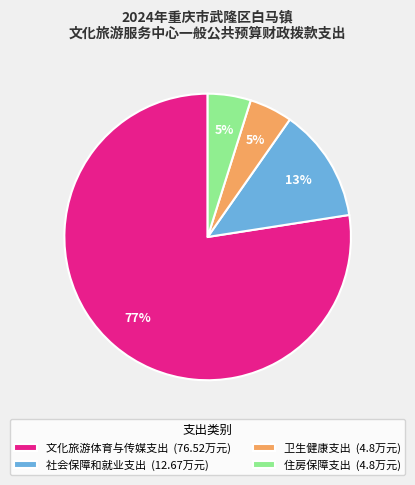

Between 住房保障支出 (4.8万元) and 社会保障和就业支出 (12.67万元), which is larger?

社会保障和就业支出 (12.67万元)